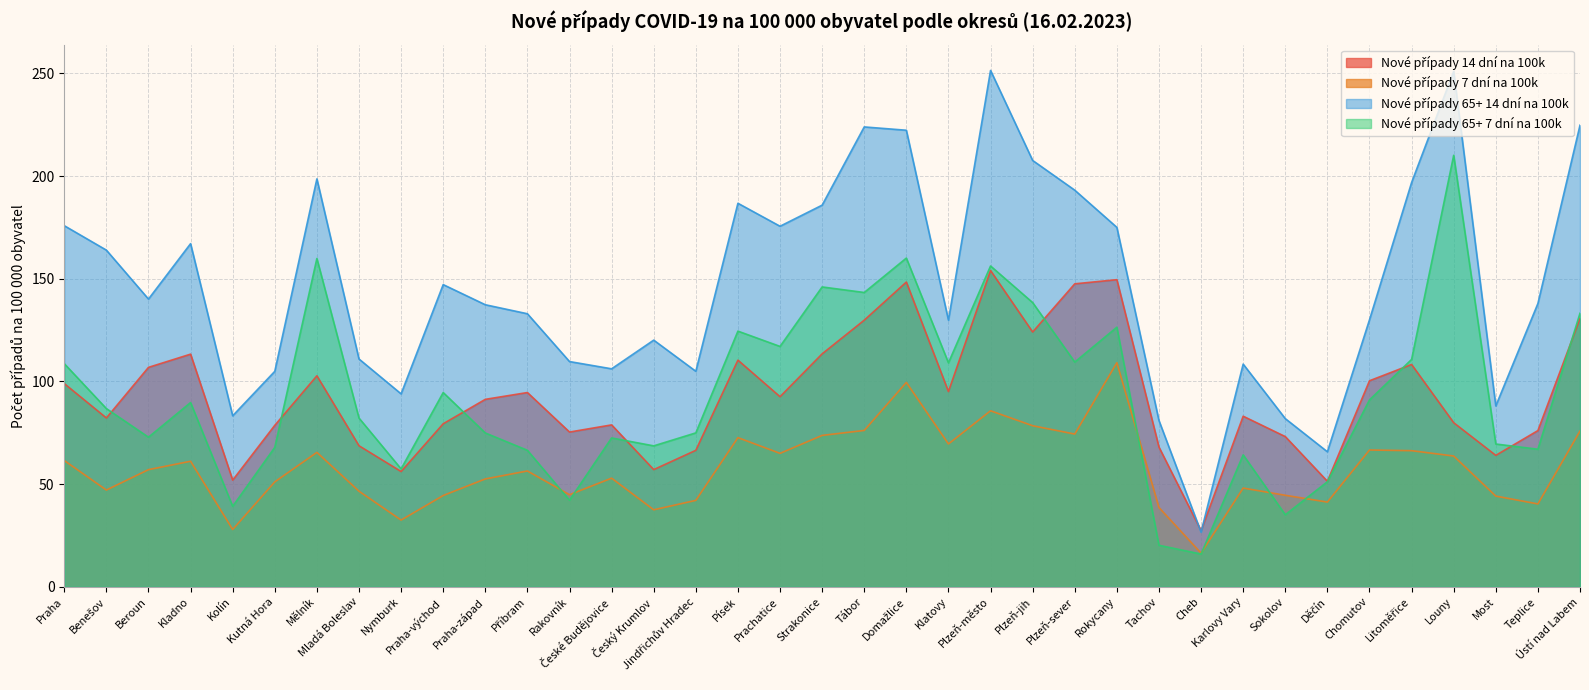

What is the difference between the second highest and second lowest values in the Nové případy 65+ 7 dní na 100k series?

139.8